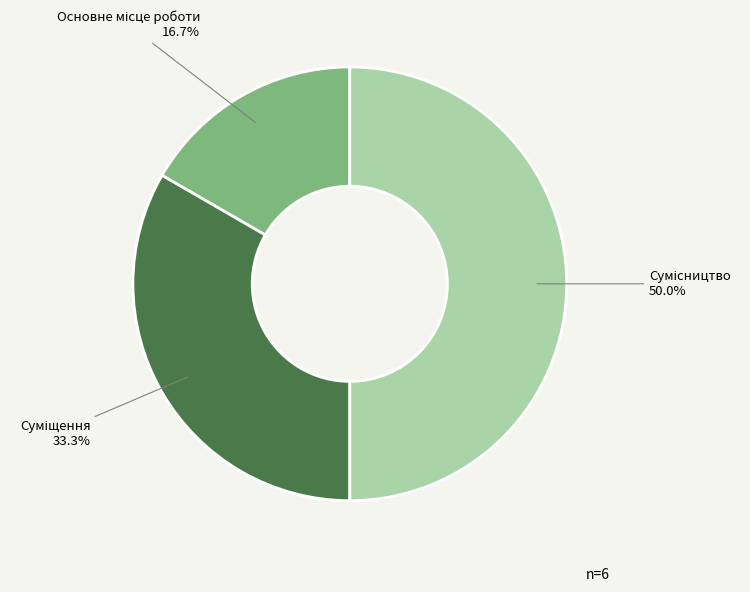

Count the number of slices in the pie.

3